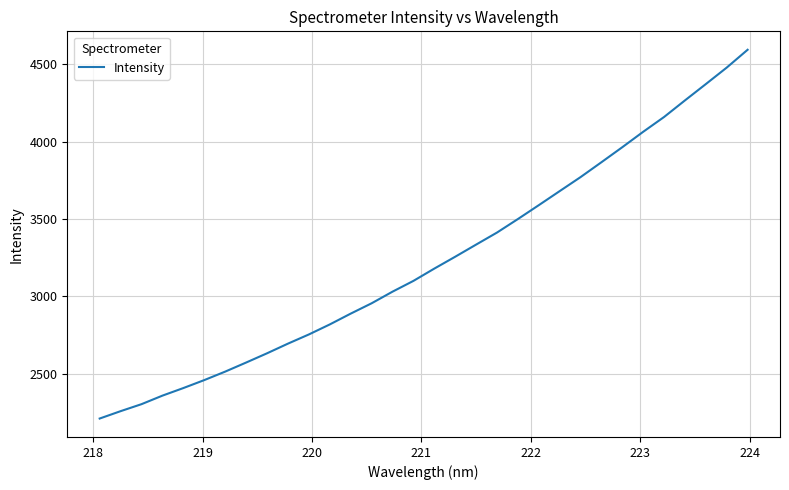

What is the difference between the maximum and minimum values?

2386.2